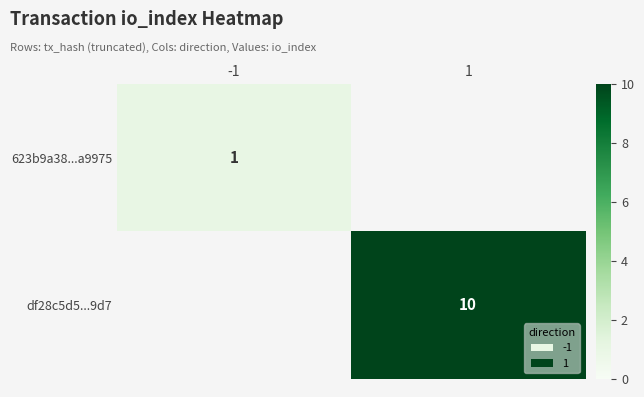

The value of 623b9a38...a9975 at -1 is 1. True or false?

True